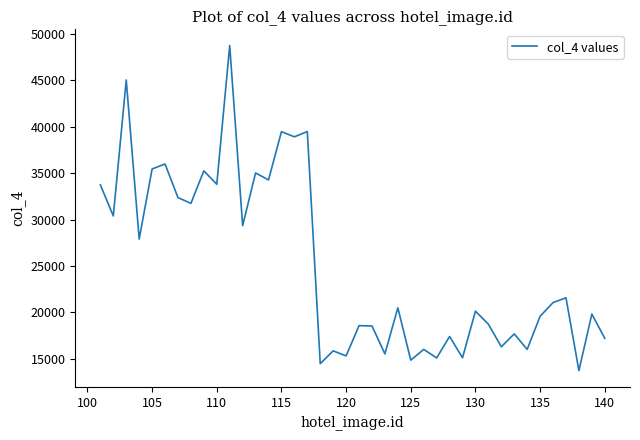

What is the smallest value displayed?

13736